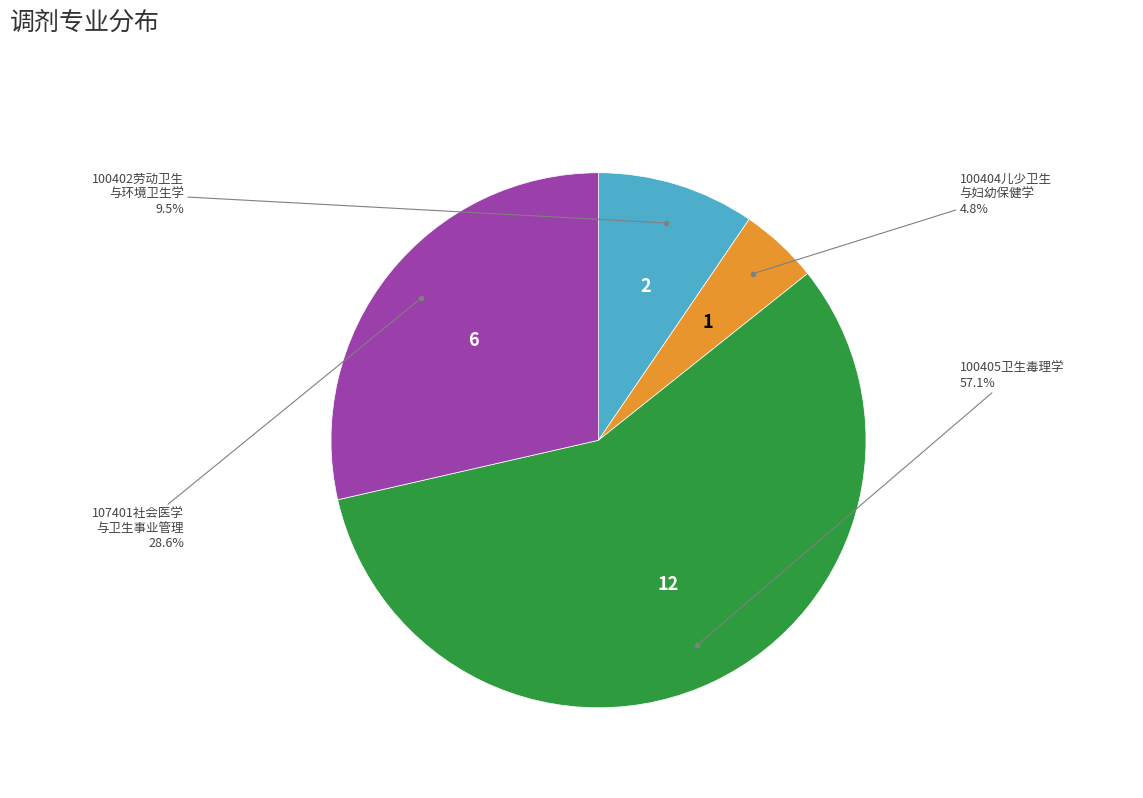

How many slices are in this pie chart?

4